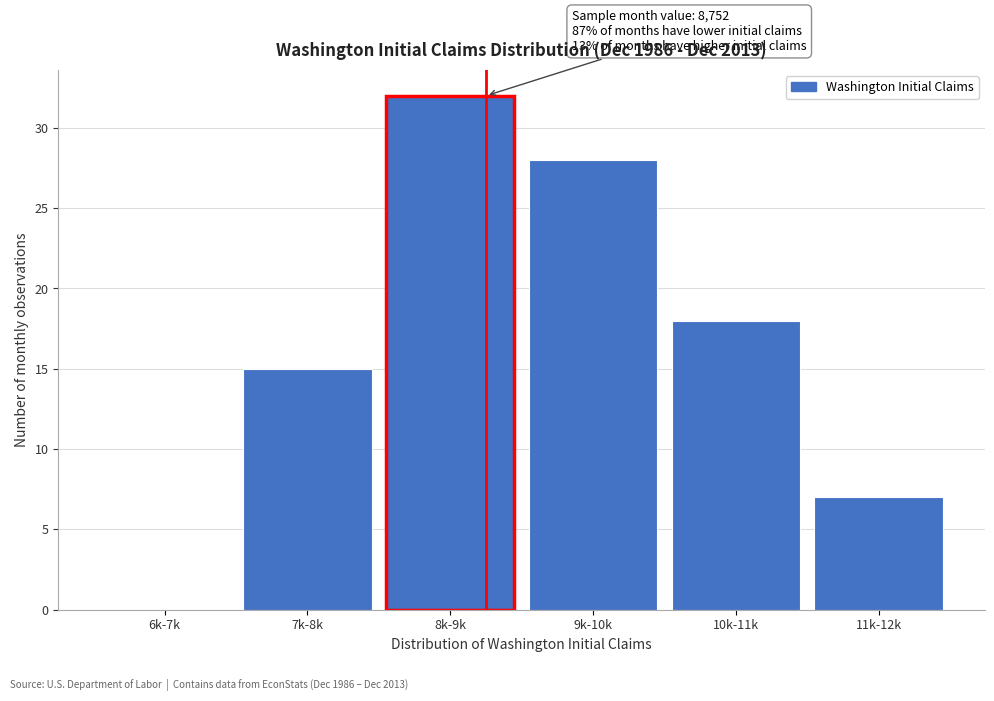

Reading left to right, list all the values displayed in this chart.

6k-7k=0	7k-8k=15	8k-9k=32	9k-10k=28	10k-11k=18	11k-12k=7